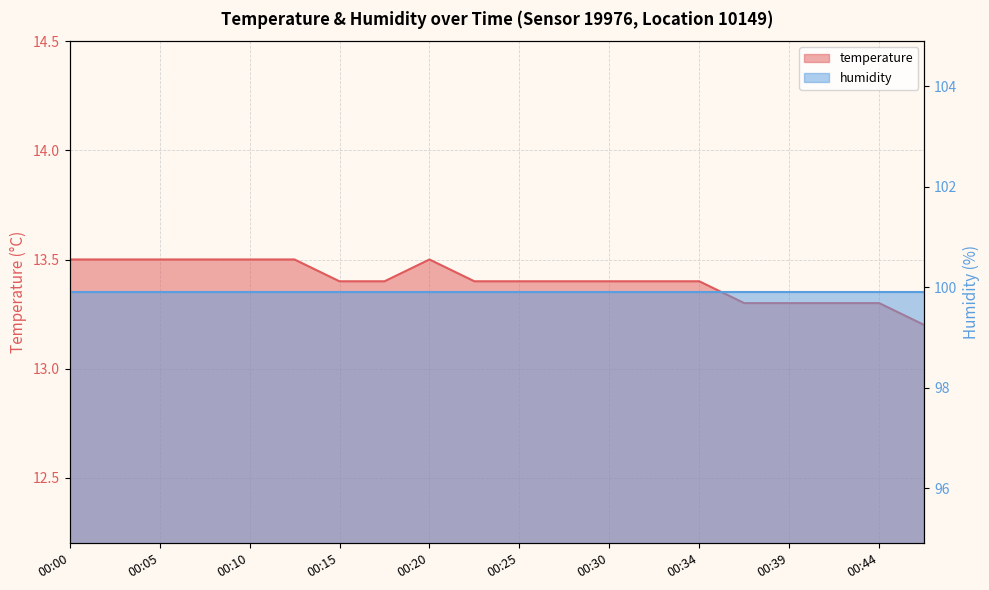

Reading left to right, transcribe all the data shown in this chart.

13.5	13.5	13.5	13.5	13.5	13.5	13.4	13.4	13.5	13.4	13.4	13.4	13.4	13.4	13.4	13.3	13.3	13.3	13.3	13.2